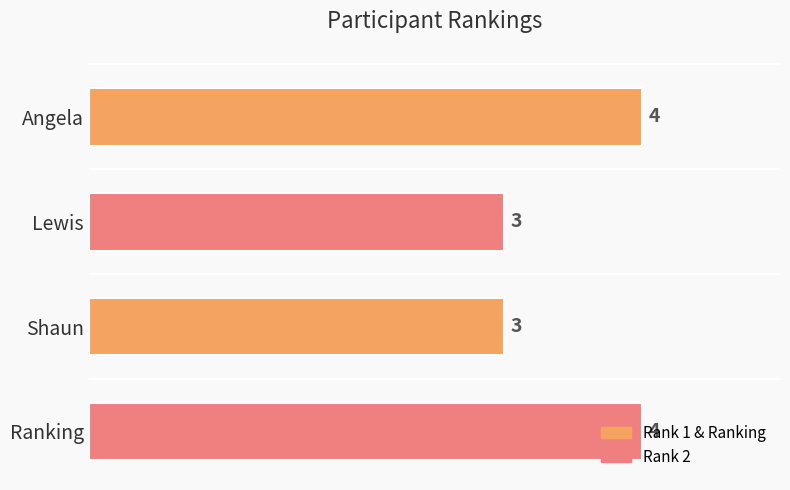

True or false: the data shows 2 at Shaun.

False